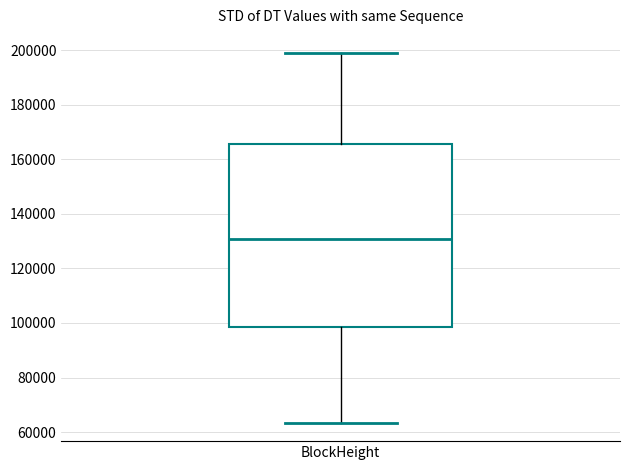

Transcribe this box plot: give where the median line is, the range the box spans, and where the two whiskers end, as read against the y-axis. The values are not printed on the chart, so give them approximately, as read against the axis.

median 130000, box 98000 to 166000, whiskers 64000 to 198000